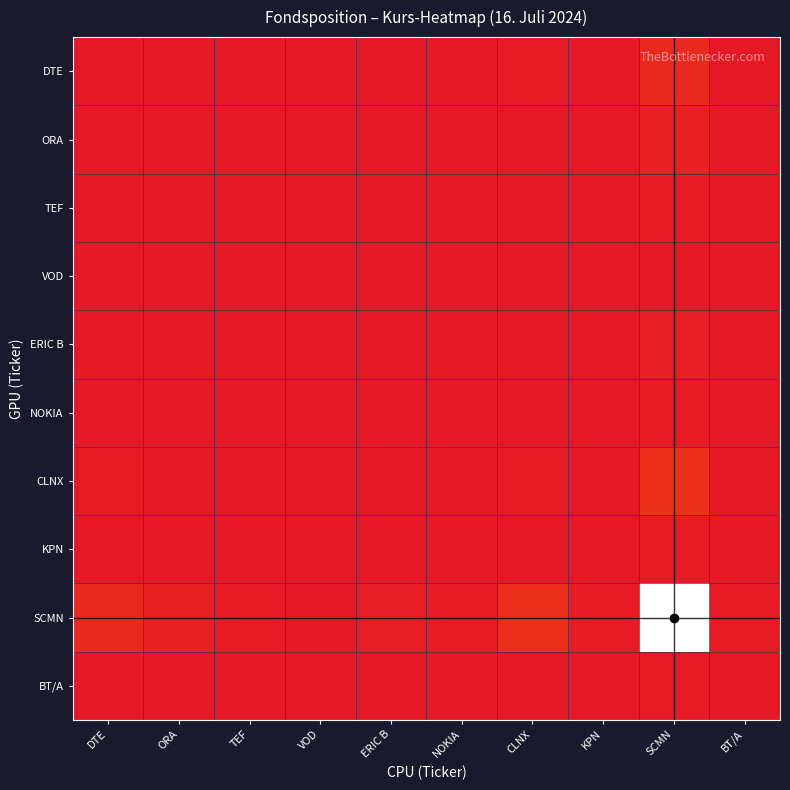

Which series changed the most between VOD and SCMN?

SCMN